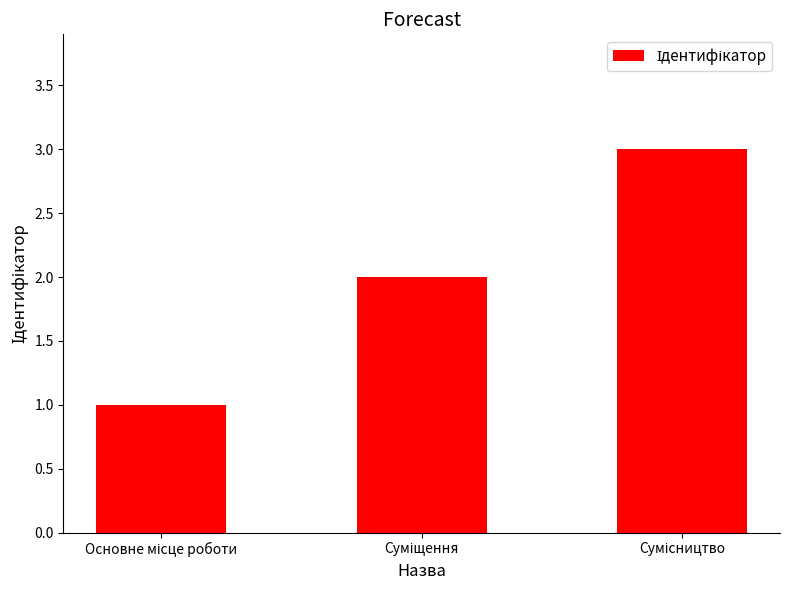

What is the greatest value displayed?

3